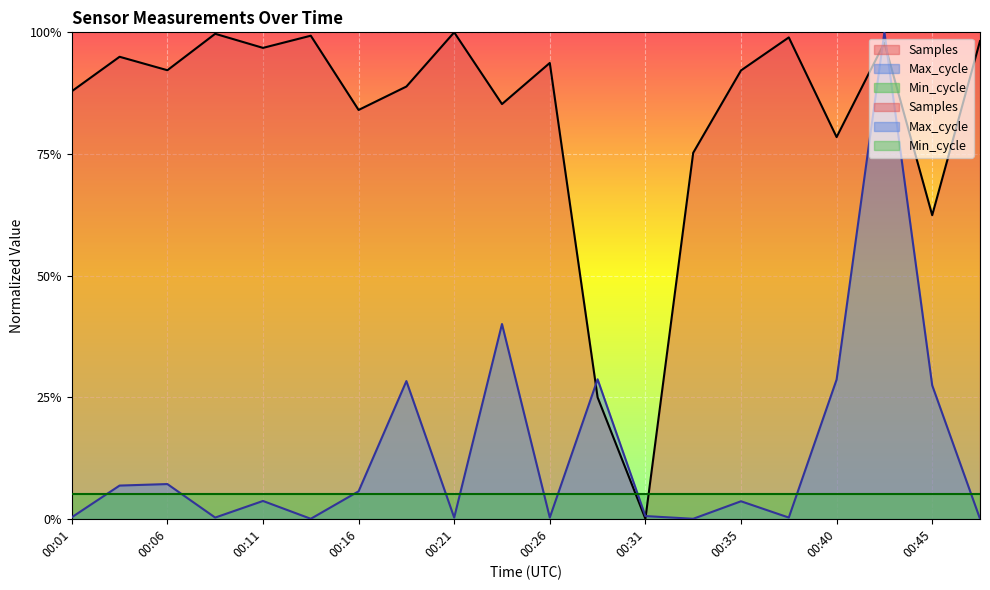

Reading left to right, transcribe all the data shown in this chart.

Samples: 0.9	0.9	0.9	1.0	1.0	1.0	0.8	0.9	1.0	0.9	0.9	0.2	0.0	0.8	0.9	1.0	0.8	1.0	0.6	1.0
Max_cycle: 0.0	0.1	0.1	0.0	0.0	0.0	0.1	0.3	0.0	0.4	0.0	0.3	0.0	0.0	0.0	0.0	0.3	1.0	0.3	0.0